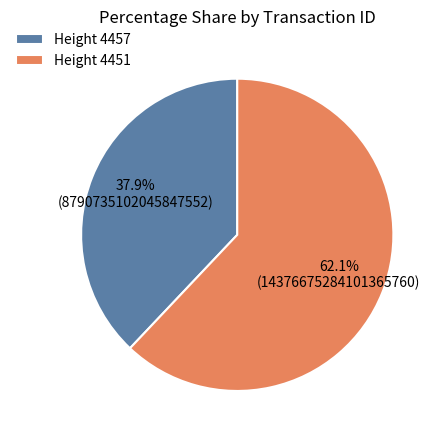

Count the number of slices in the pie.

2